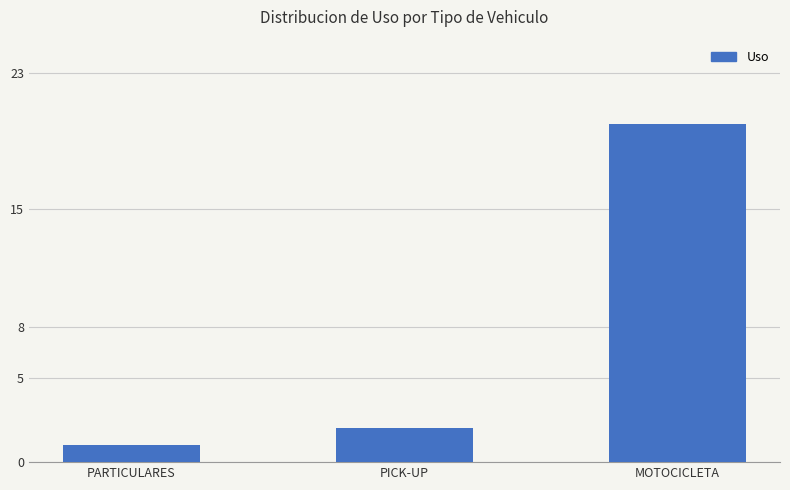

What is the change in value from PICK-UP to MOTOCICLETA?

+18